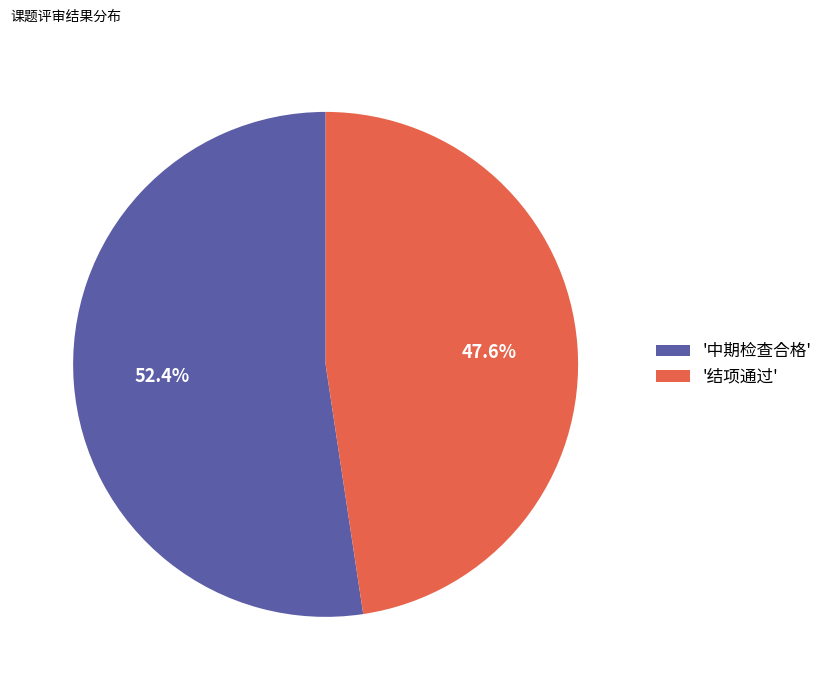

How many slices are in this pie chart?

2